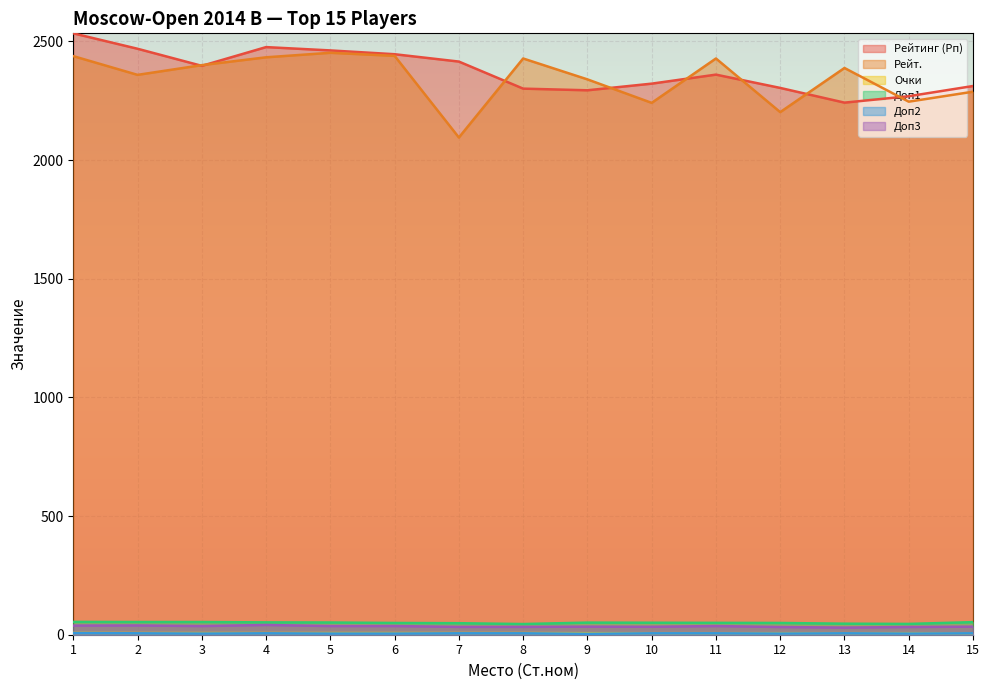

List the labels in order of Рейт. value, smallest first.

7, 12, 10, 14, 15, 9, 2, 13, 3, 8, 11, 4, 1, 6, 5